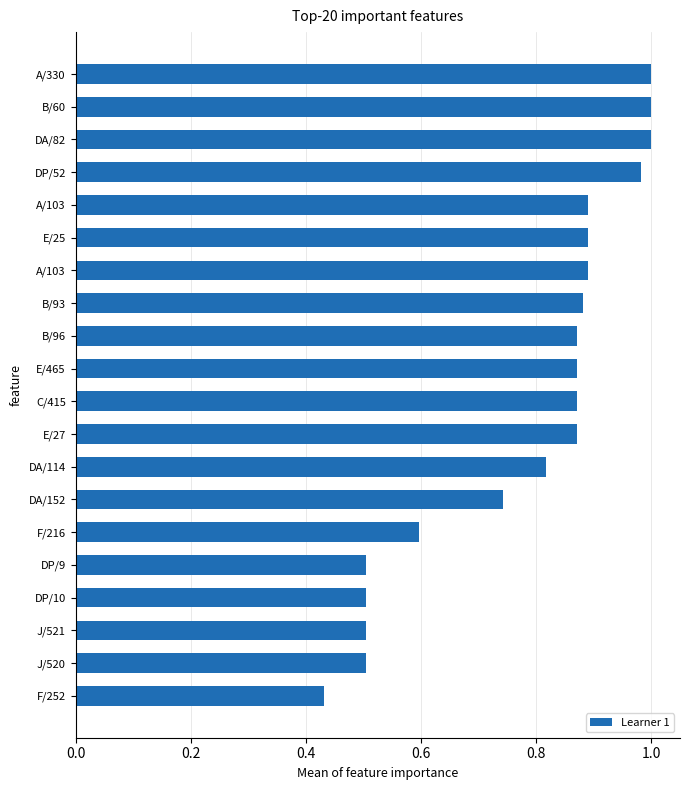

How many bars are there in total?

20